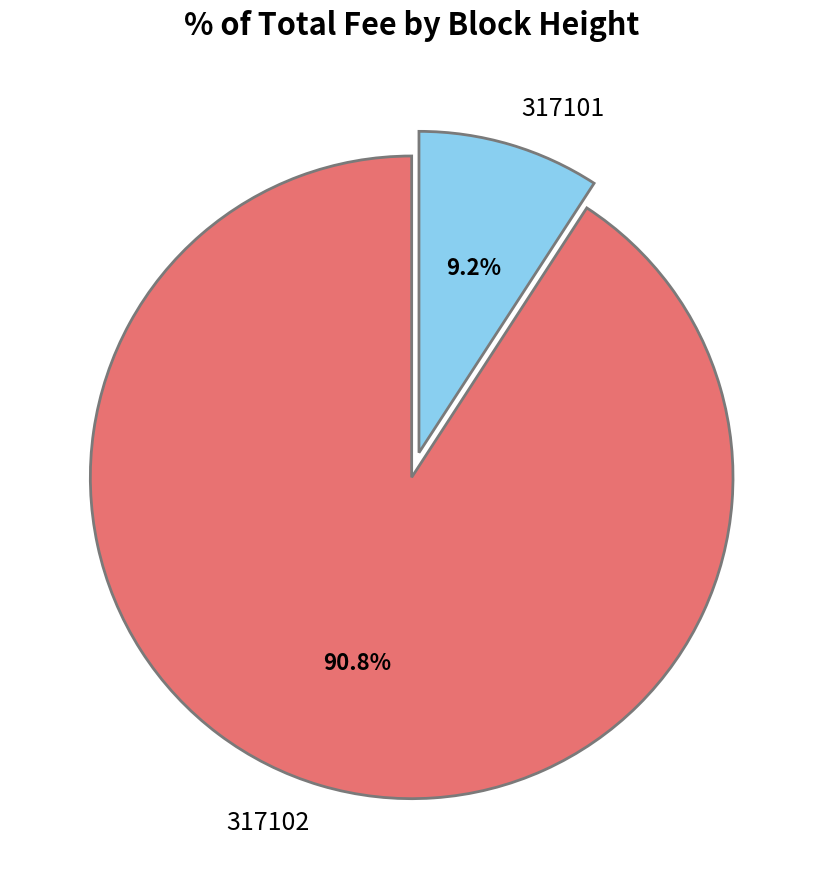

What portion of the pie excludes 317101?

90.8%